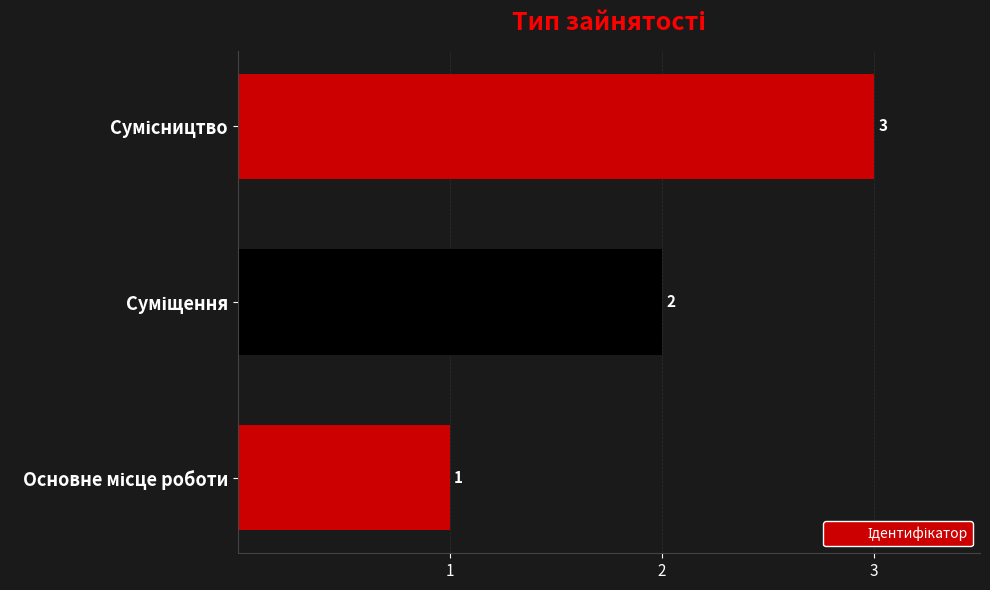

Count the values in the range 1 to 3.

3